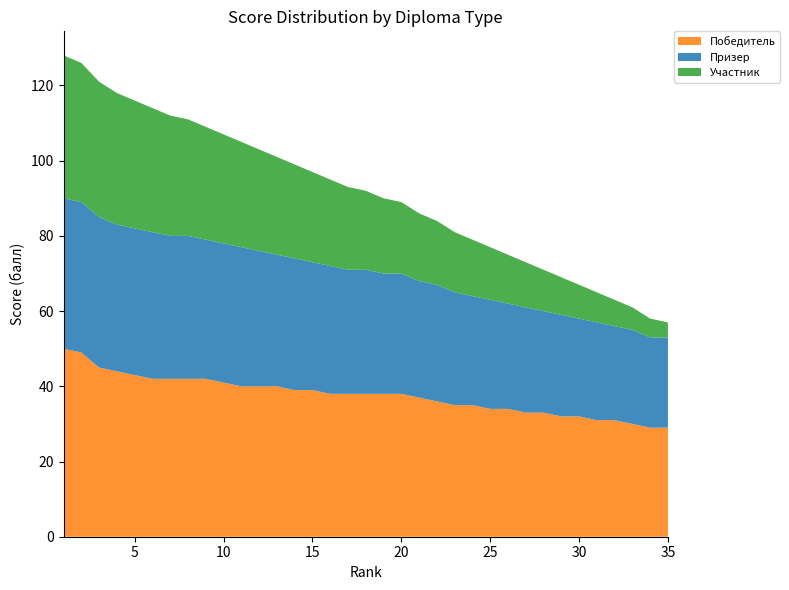

Reading left to right, what are all the values shown in this chart?

Победитель: 1=50	2=49	3=45	4=44	5=43	6=42	7=42	8=42	9=42	10=41	11=40	12=40	13=40	14=39	15=39	16=38	17=38	18=38	19=38	20=38	21=37	22=36	23=35	24=35	25=34	26=34	27=33	28=33	29=32	30=32	31=31	32=31	33=30	34=29	35=29
Призер: 1=40	2=40	3=40	4=39	5=39	6=39	7=38	8=38	9=37	10=37	11=37	12=36	13=35	14=35	15=34	16=34	17=33	18=33	19=32	20=32	21=31	22=31	23=30	24=29	25=29	26=28	27=28	28=27	29=27	30=26	31=26	32=25	33=25	34=24	35=24
Участник: 1=38	2=37	3=36	4=35	5=34	6=33	7=32	8=31	9=30	10=29	11=28	12=27	13=26	14=25	15=24	16=23	17=22	18=21	19=20	20=19	21=18	22=17	23=16	24=15	25=14	26=13	27=12	28=11	29=10	30=9	31=8	32=7	33=6	34=5	35=4